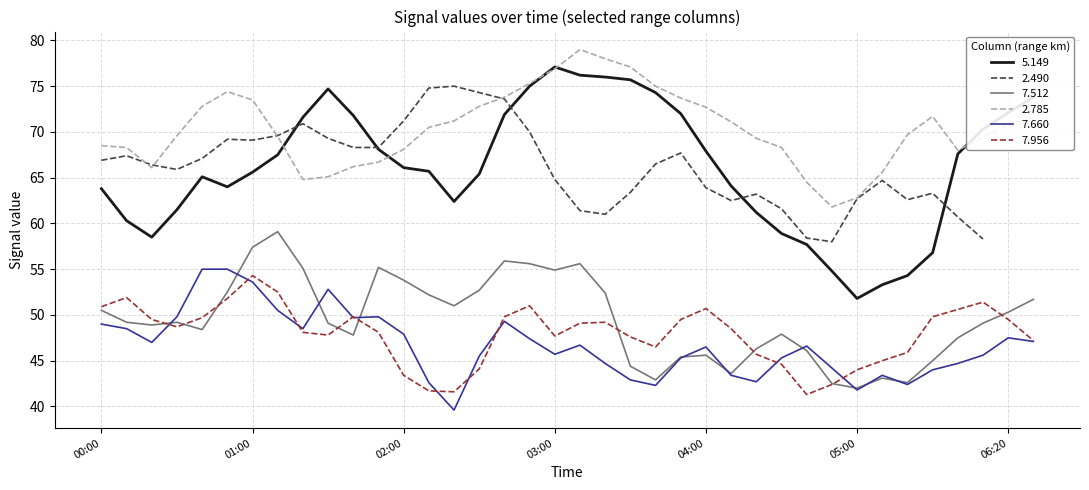

Count the number of categories in the chart.

38